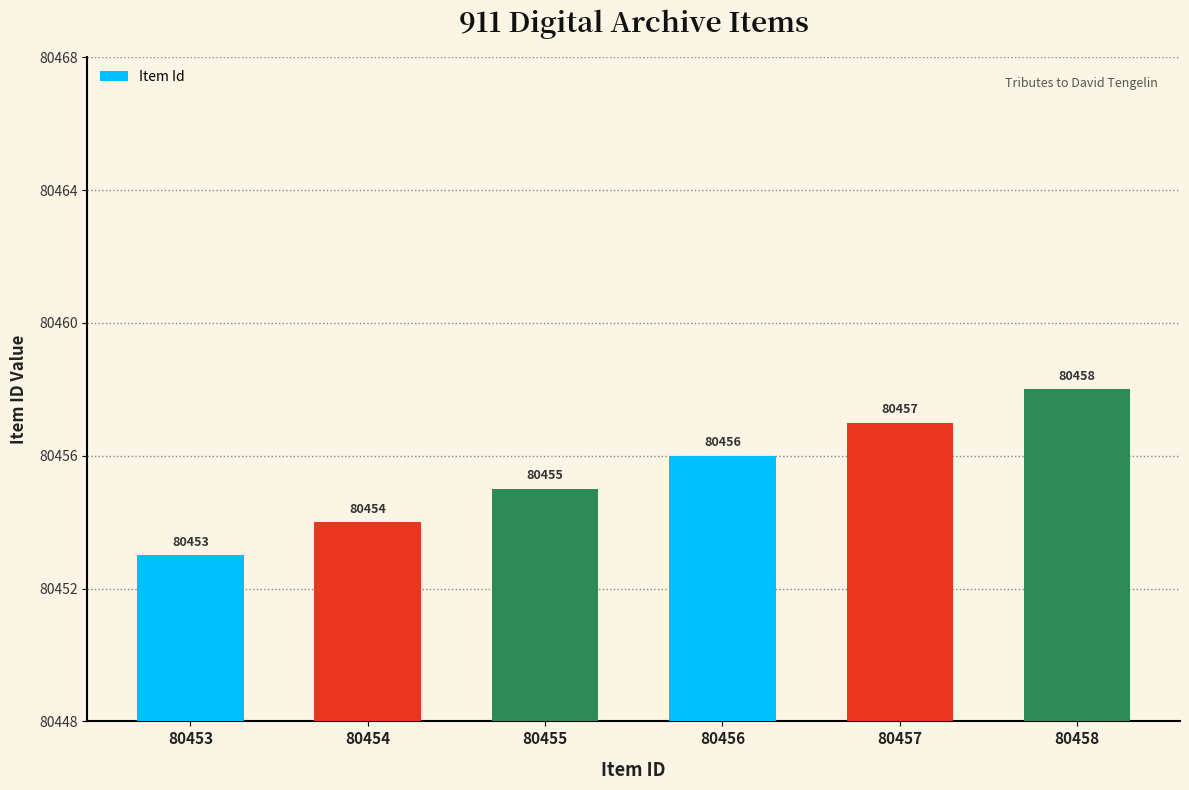

What value does the data have at 80458?

80458